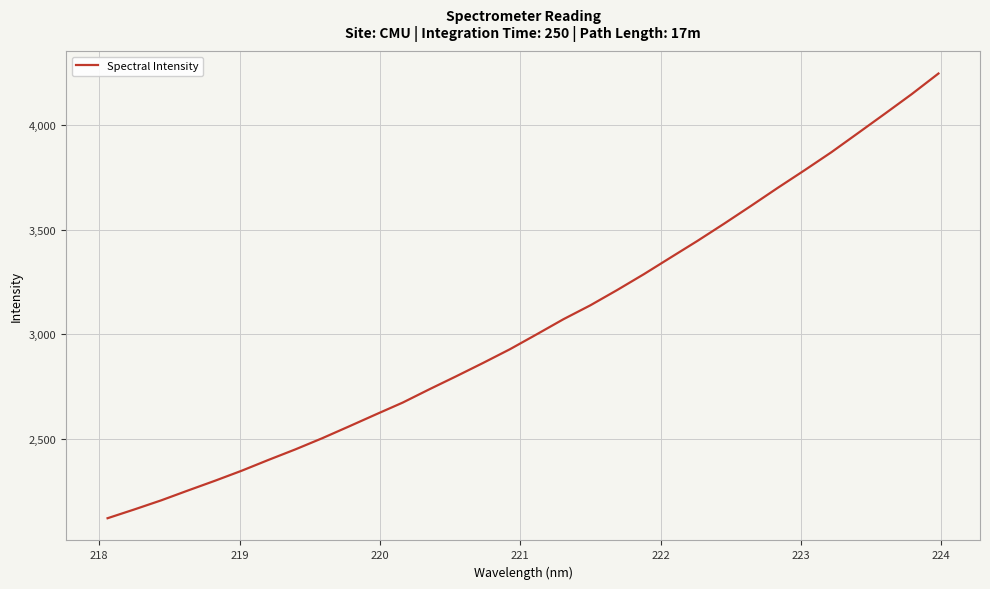

What is the difference between the maximum and minimum values?

2129.2